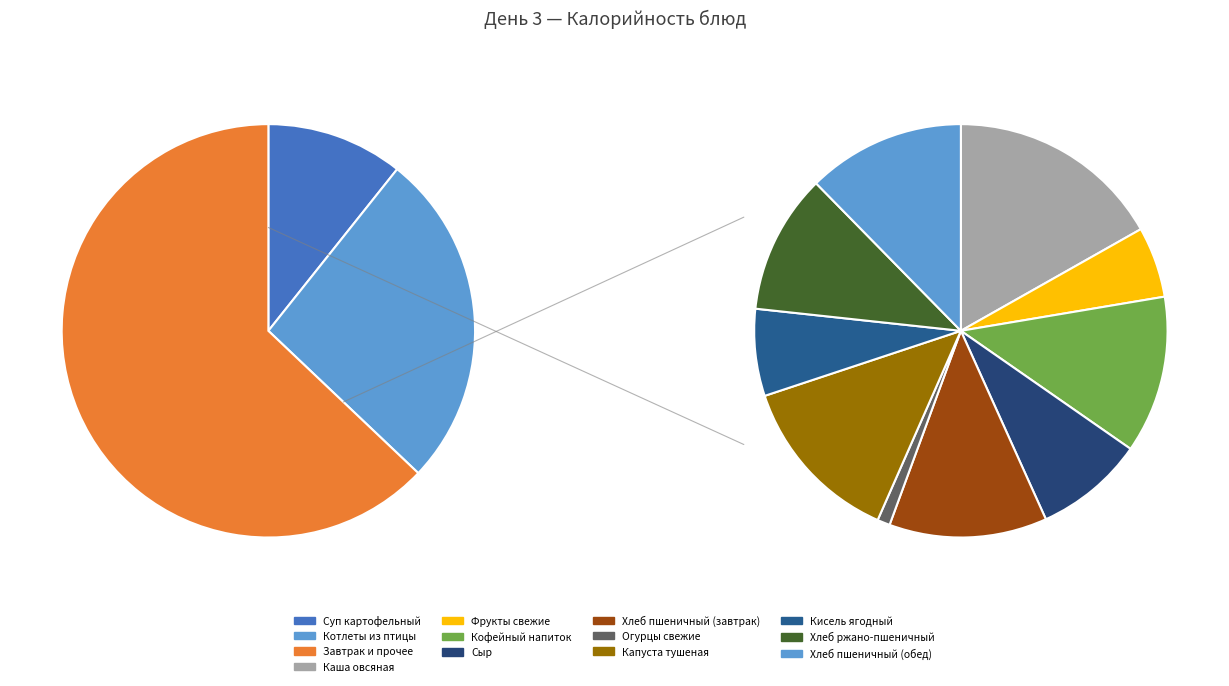

Is there a majority slice in this chart?

No